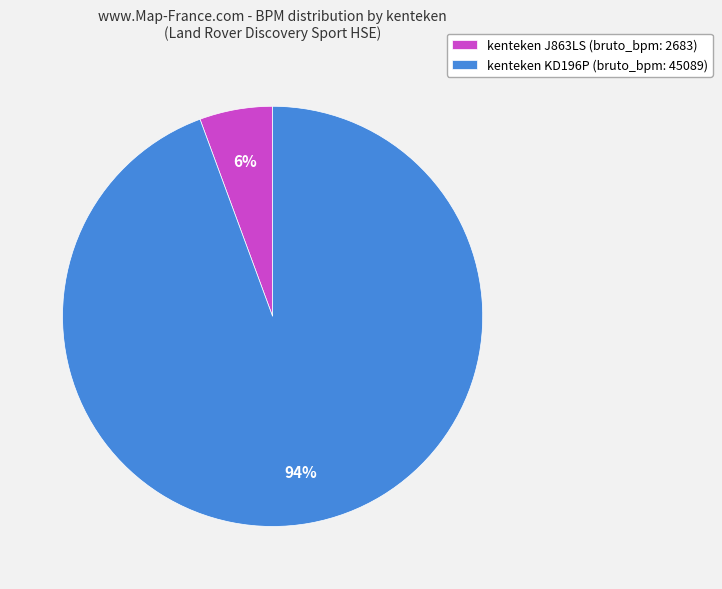

What percentage is the kenteken J863LS (bruto_bpm: 2683) slice, to the nearest percent?

6%